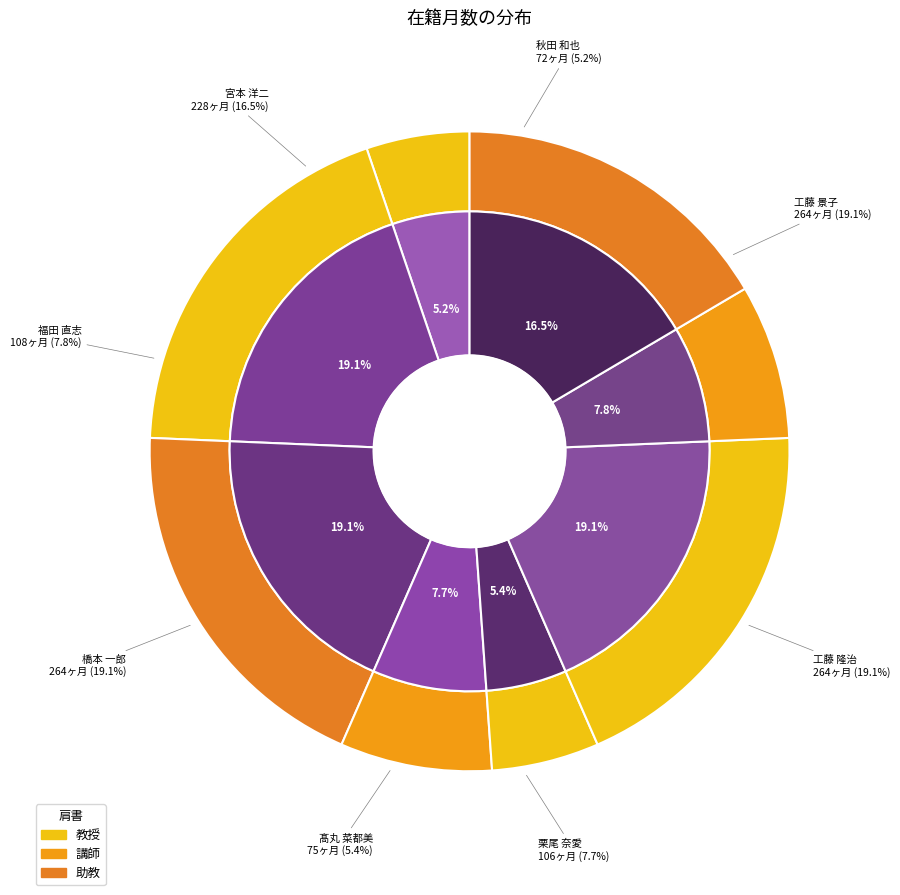

Does 工藤 景子 account for over 50% of the chart?

No